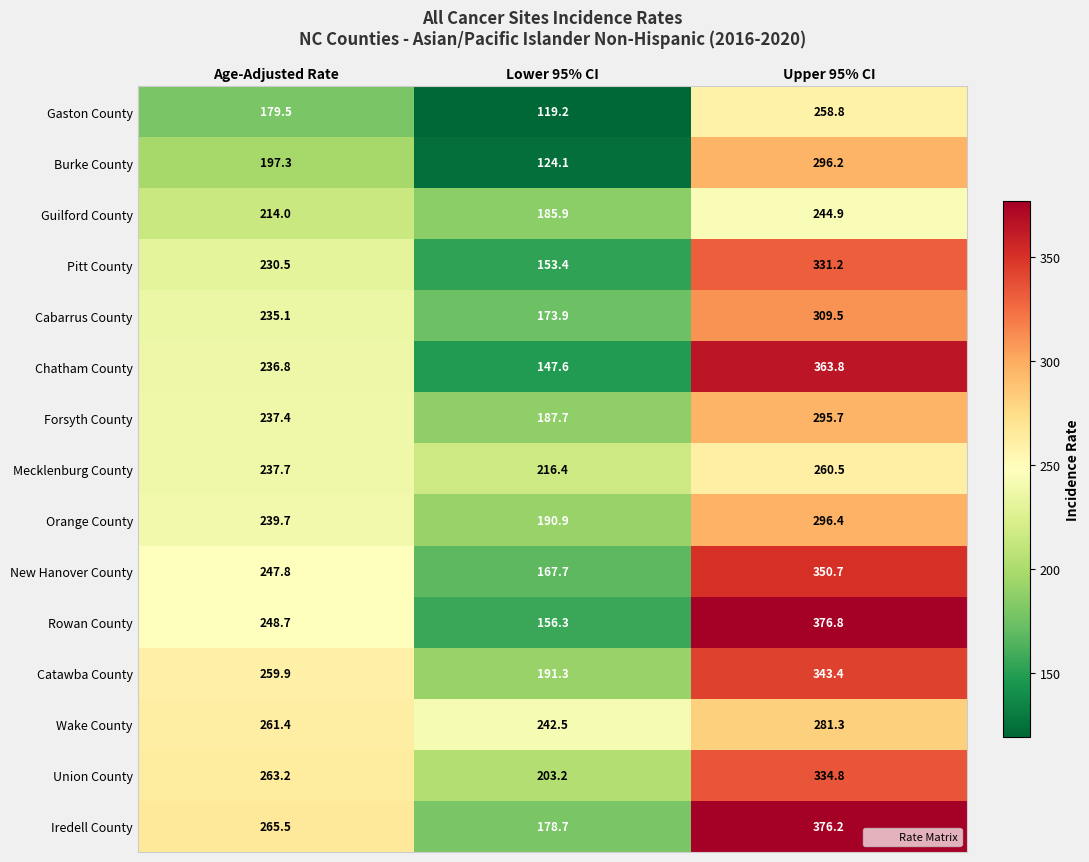

Which series changed the most between Lower 95% CI and Upper 95% CI?

Rowan County